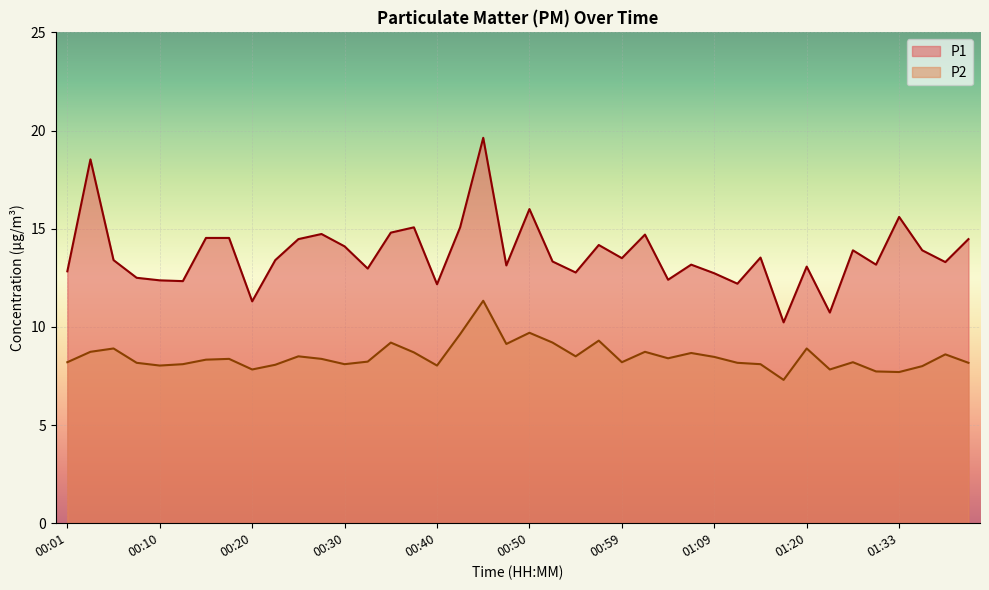

At which category does P2 reach its first local peak?

00:05